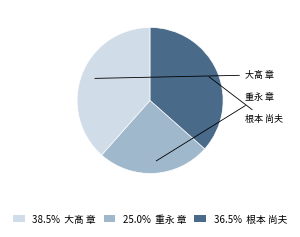

Does 38.5% 大髙 章 account for over 50% of the chart?

No